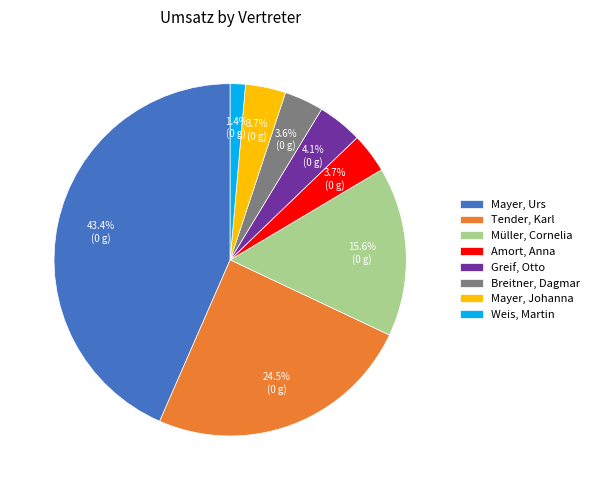

To the nearest percent, what is the difference between the Weis, Martin and Mayer, Urs slice percentages?

42%